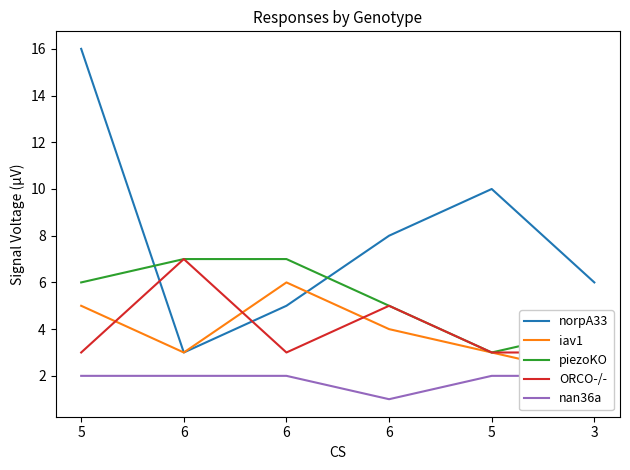

At which category does norpA33 reach its first local peak?

5